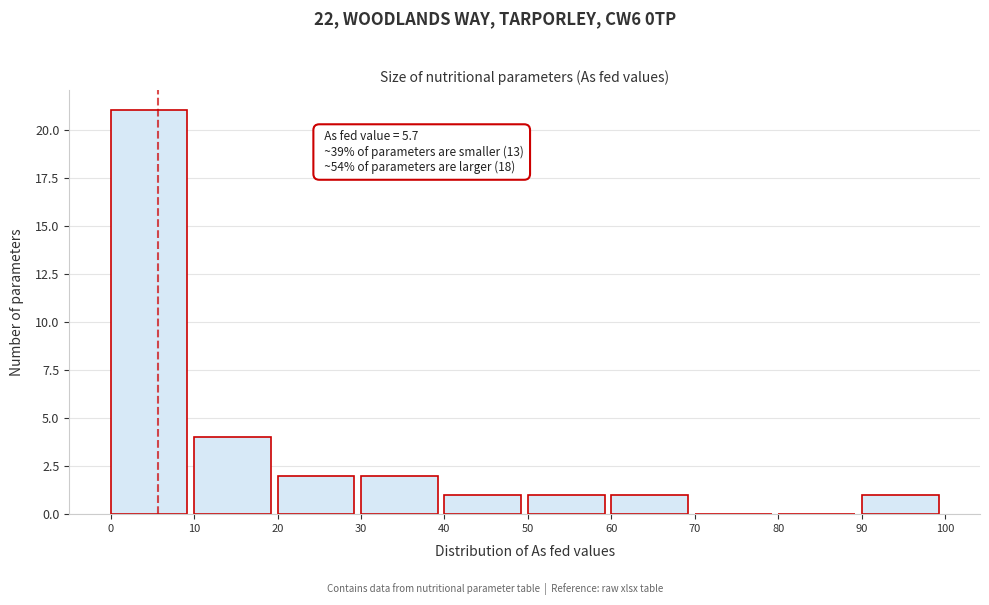

Over which range of the x-axis is the bar tallest?

0 to 10